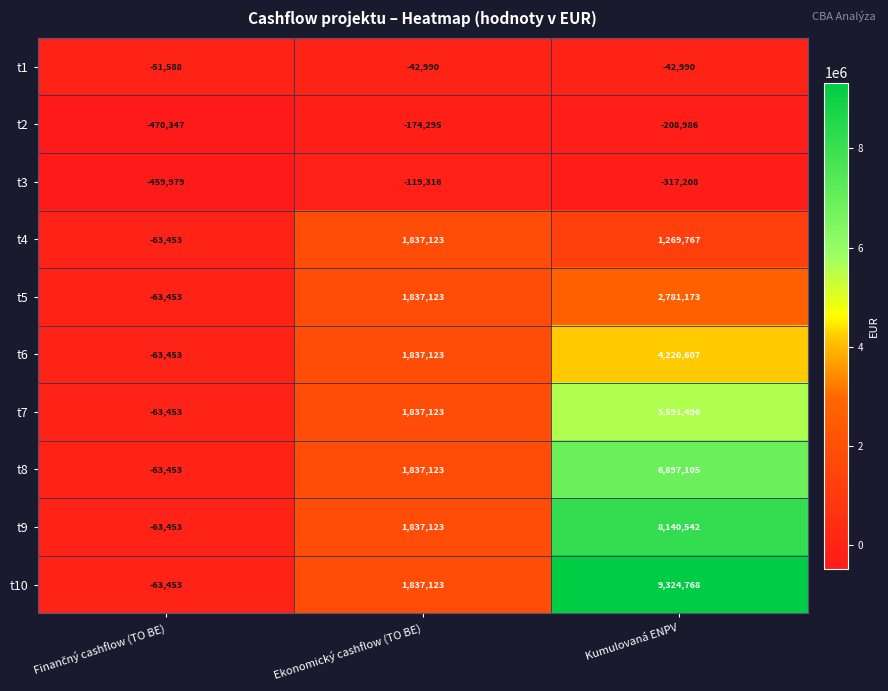

The value of t10 at Kumulovaná ENPV is 14133180. True or false?

False